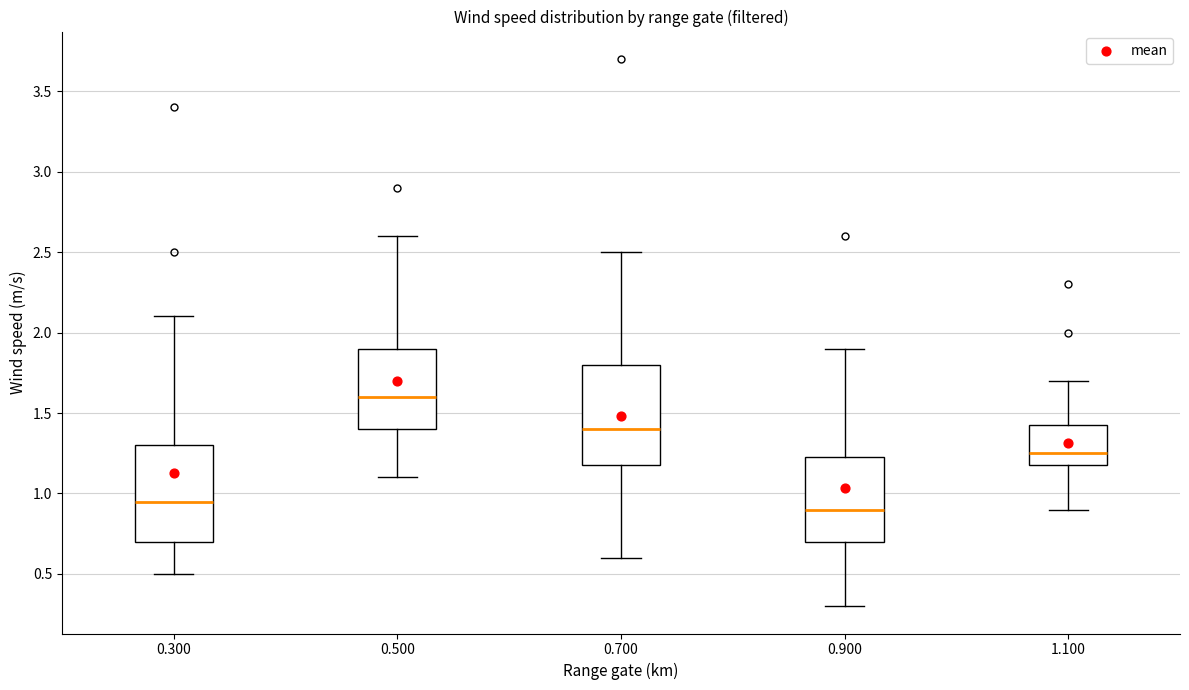

Where does the median line of the box at x = 0.500 sit on the y-axis? The values are not printed on the chart, so give them approximately, as read against the axis.

1.60